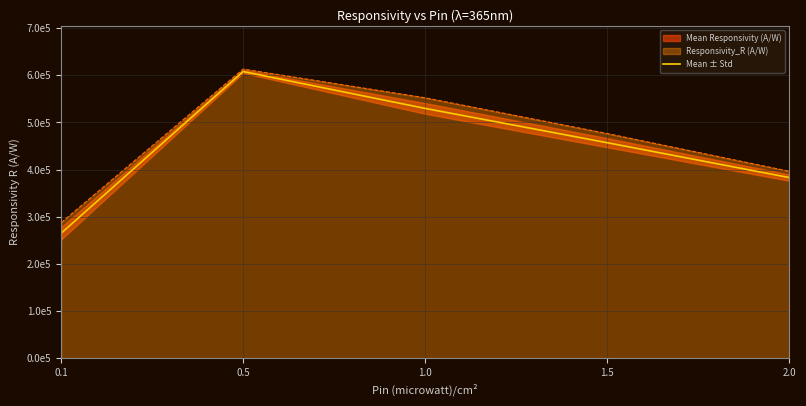

What is the minimum value shown in the chart?

265004.6